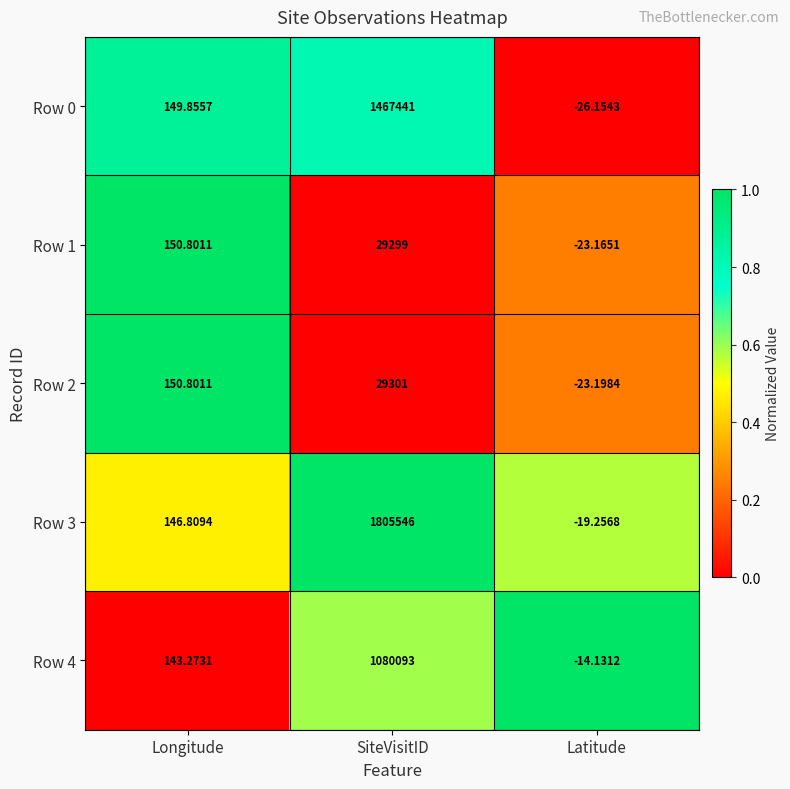

What is the greatest value displayed?

1805546.0